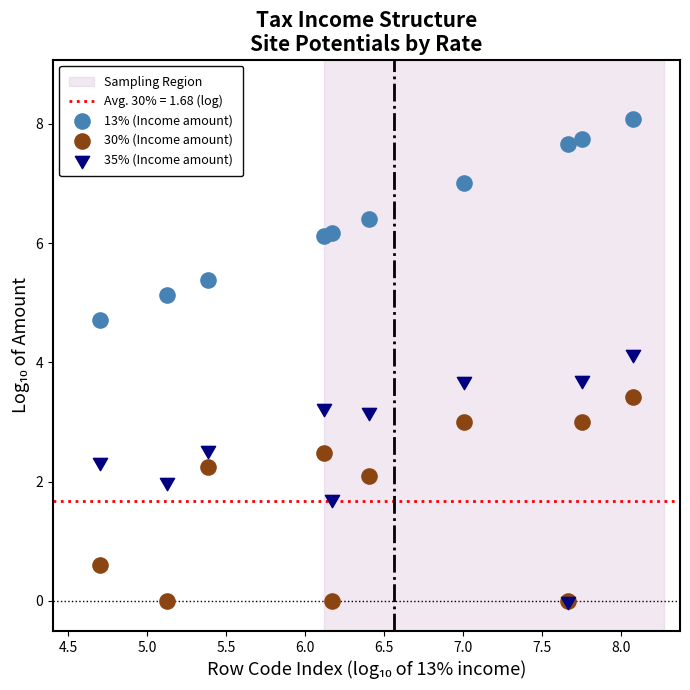

Which series has the largest Y range (max minus min)?

35% (Income amount)